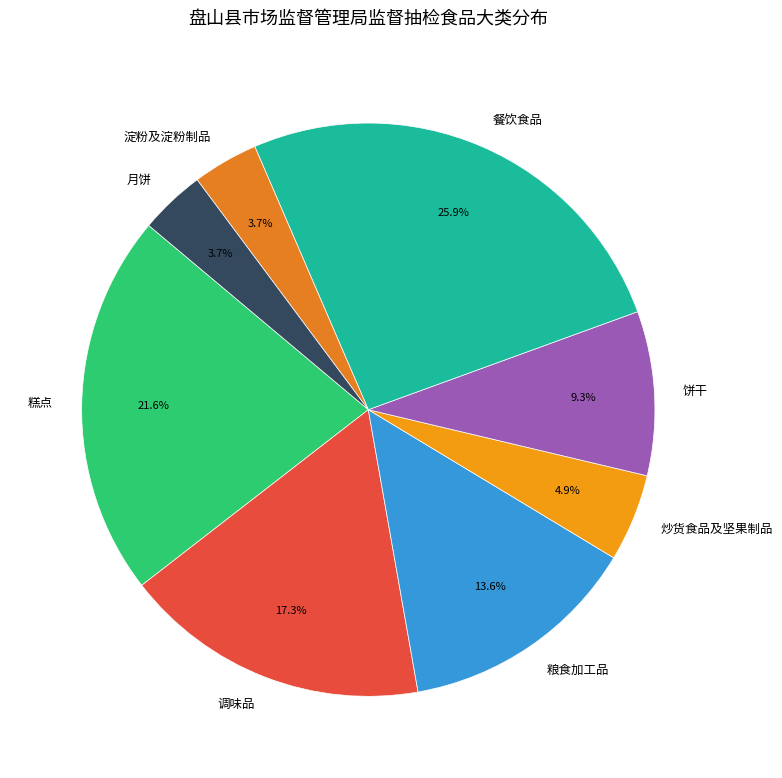

The 调味品 slice represents 17% of the pie. True or false?

True